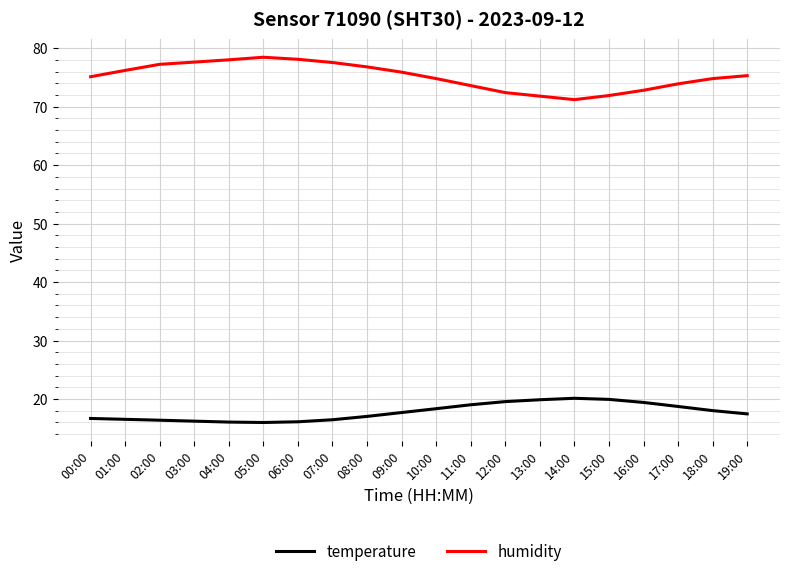

True or false: humidity and temperature intersect in this chart.

False